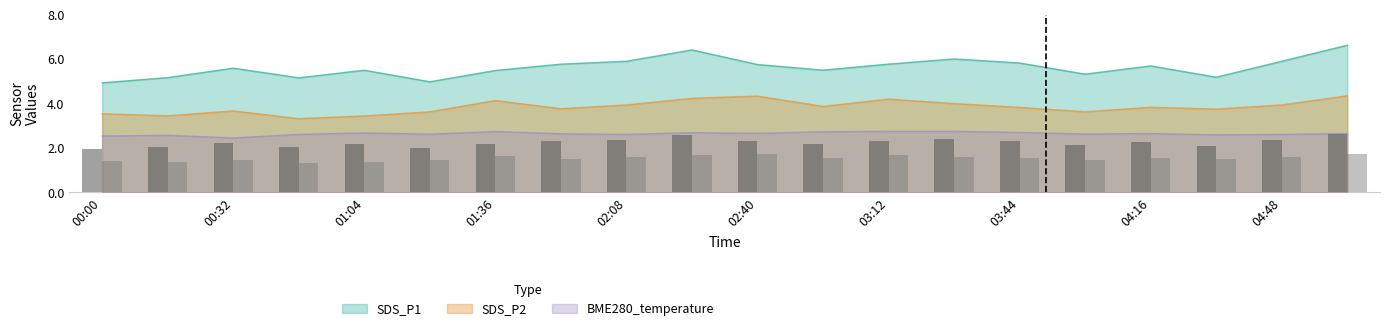

Between 02:08 and 02:40, which series saw the biggest shift?

SDS_P2